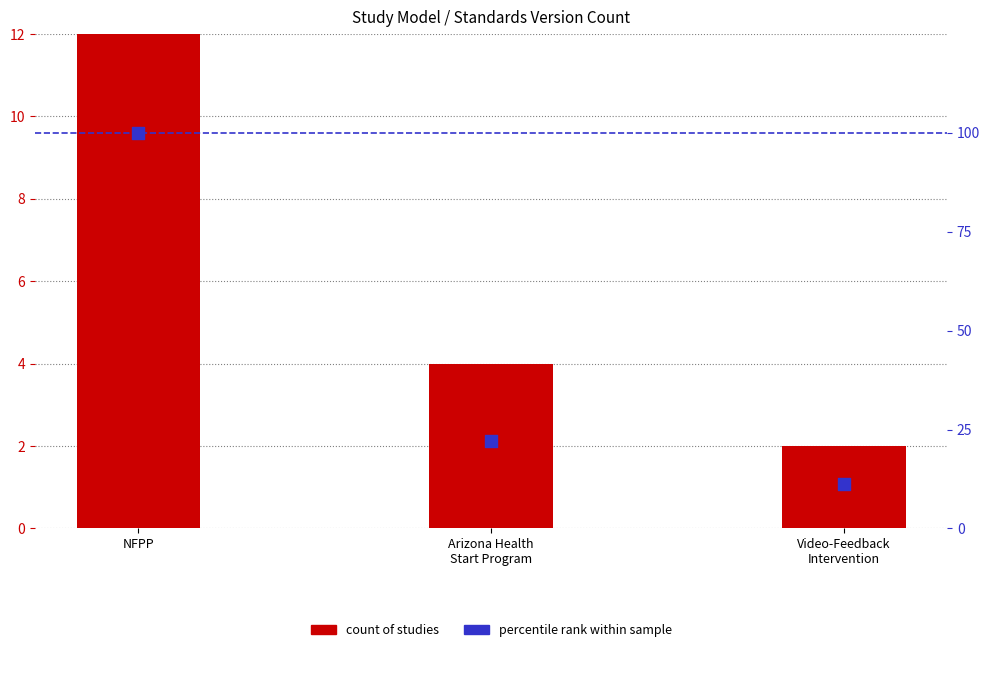

At how many categories does at least one series exceed 48?

1